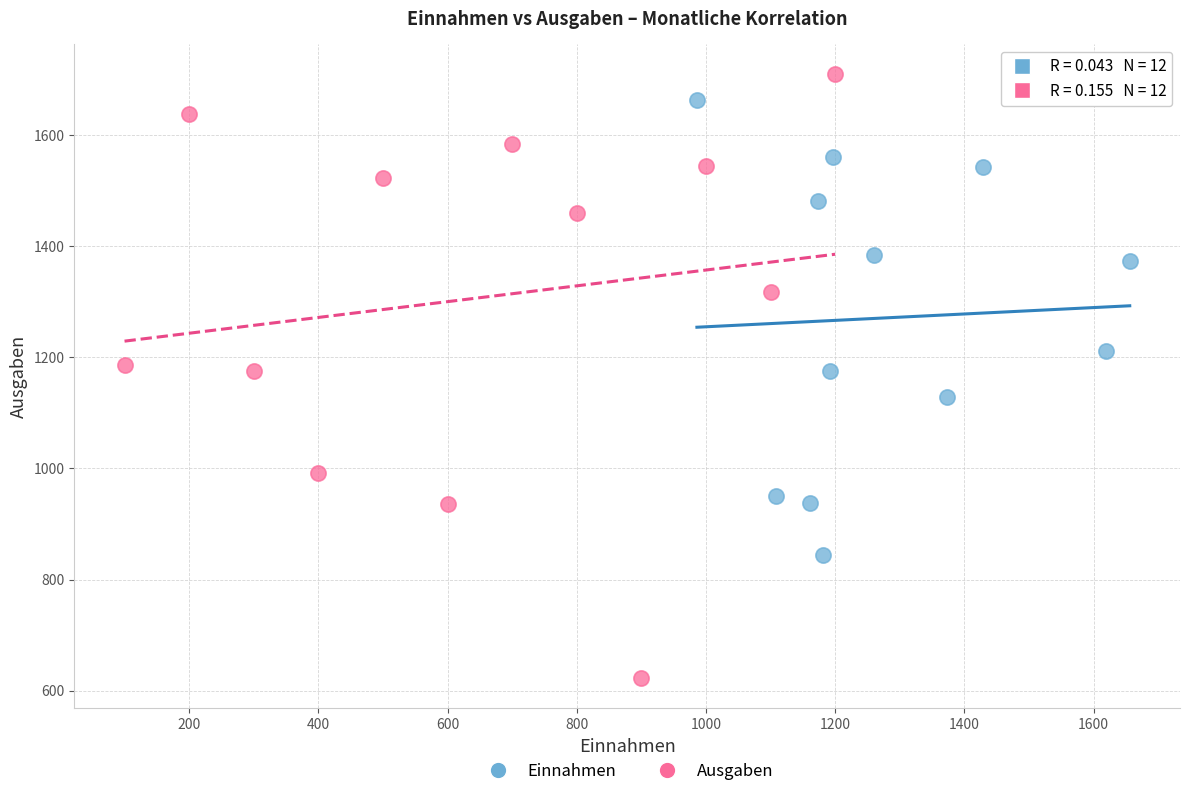

What are all the series names shown in the legend?

Einnahmen, Ausgaben